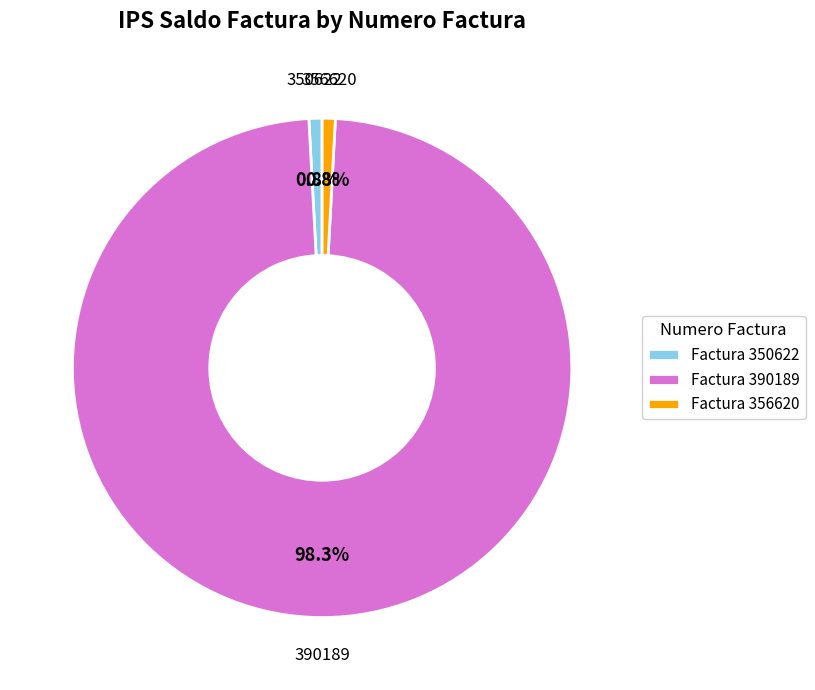

Which slice is the largest?

Factura 390189